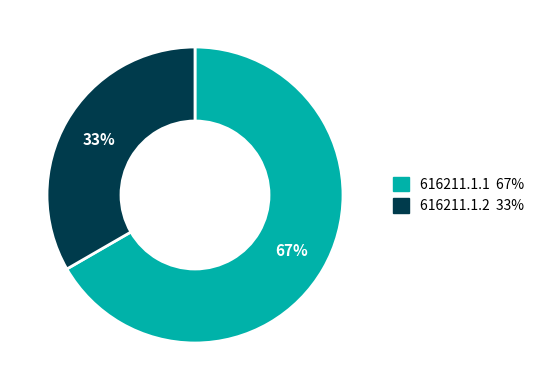

Combined, do 616211.1.2 and 616211.1.1 account for over 50%?

Yes